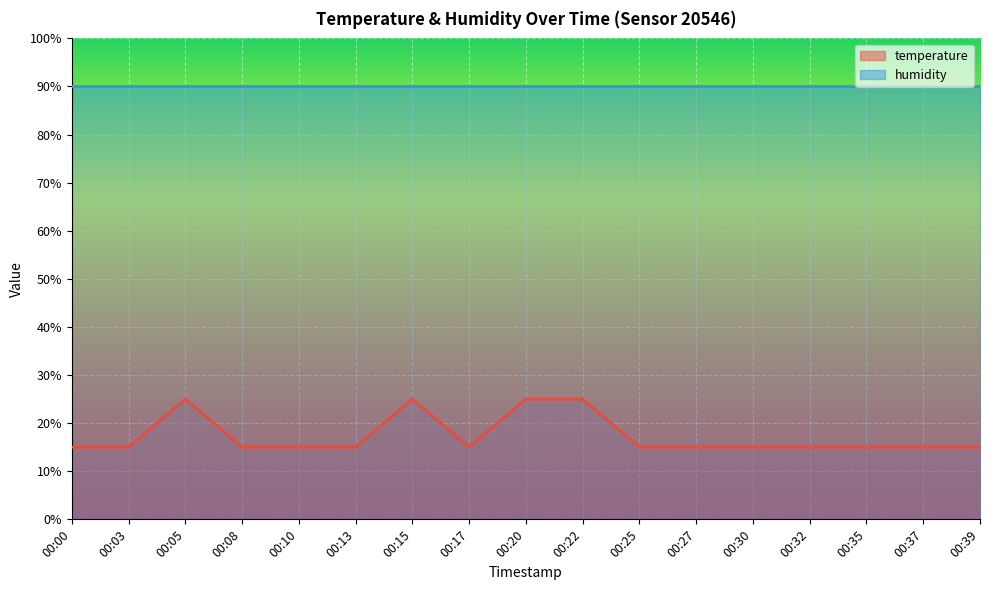

Does the chart display data point markers on the line(s)?

No